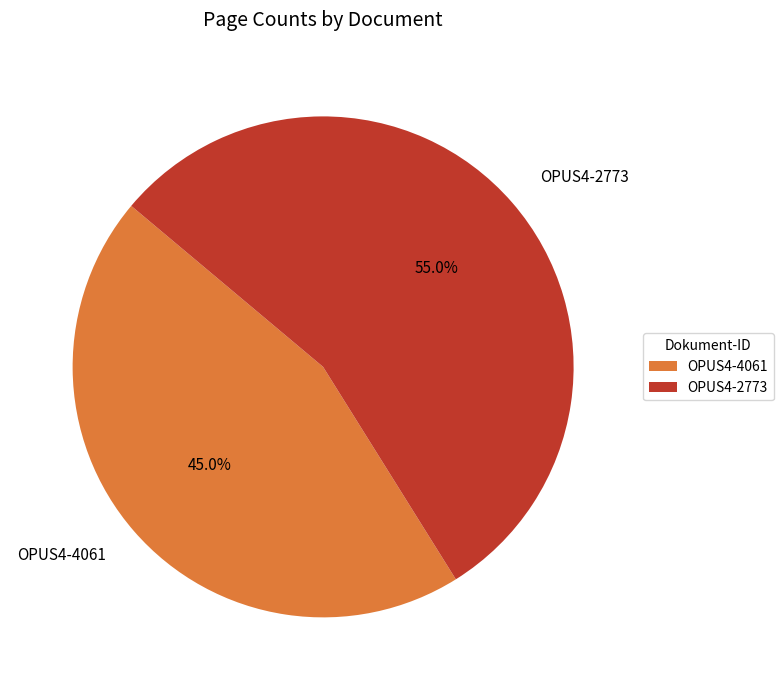

What is the largest slice in the pie chart?

OPUS4-2773